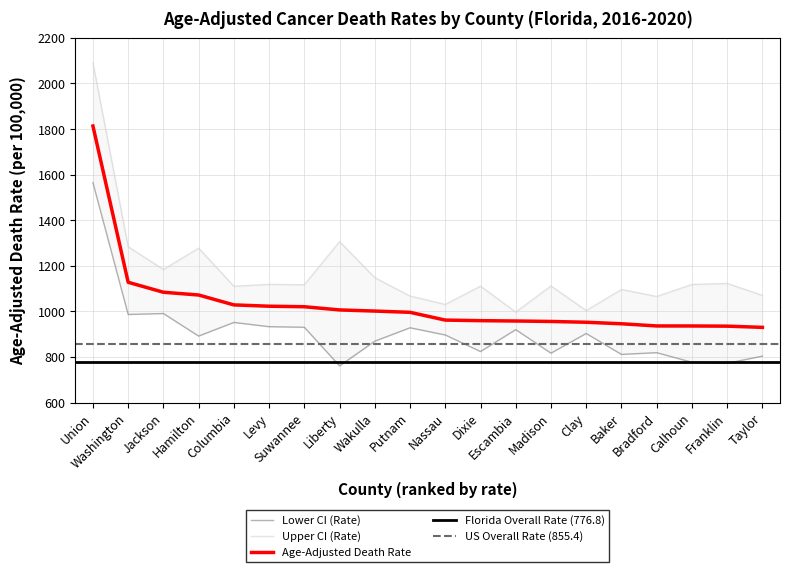

True or false: Upper CI (Rate) has a value of 1581.2 at Nassau.

False